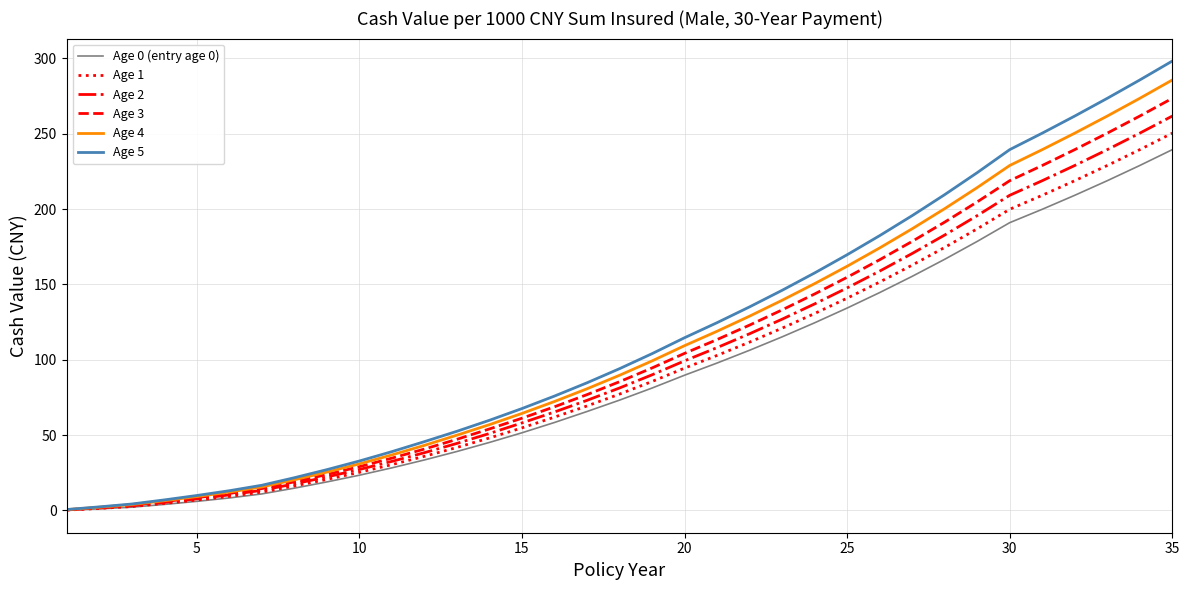

What is the difference between the second highest and second lowest values in the Age 5 series?

283.4